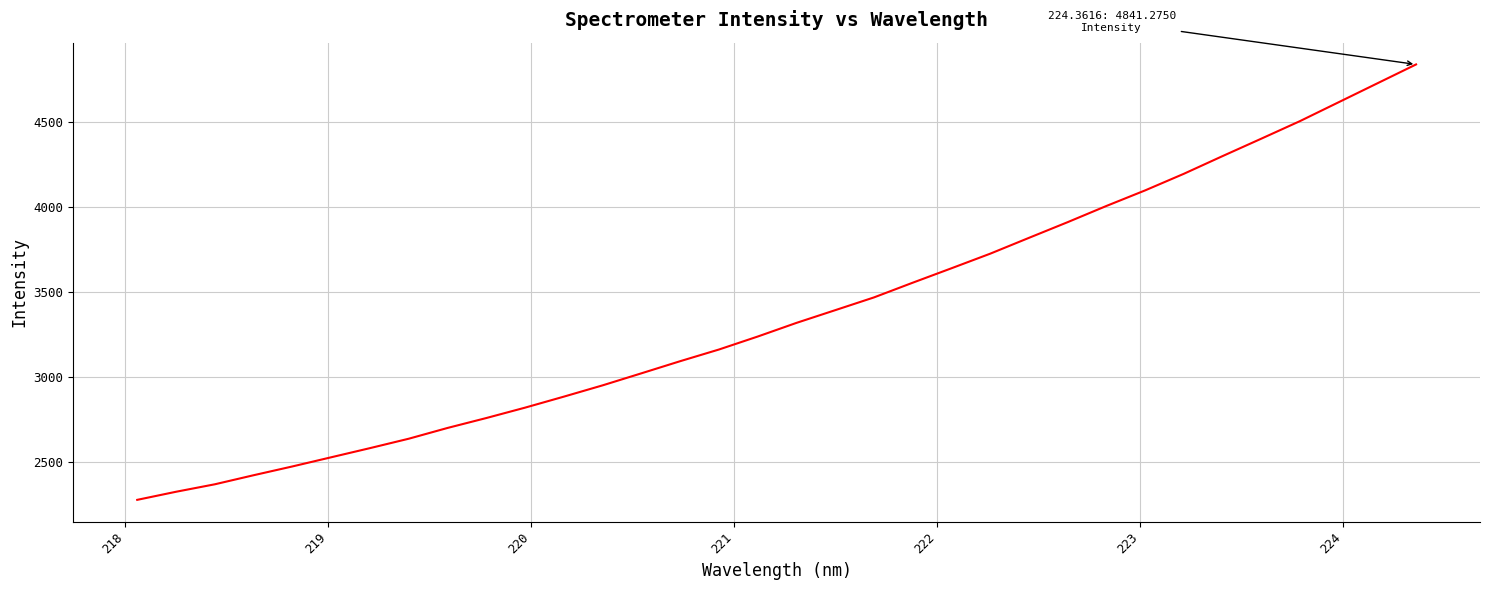

What is the maximum value shown in the chart?

4841.3